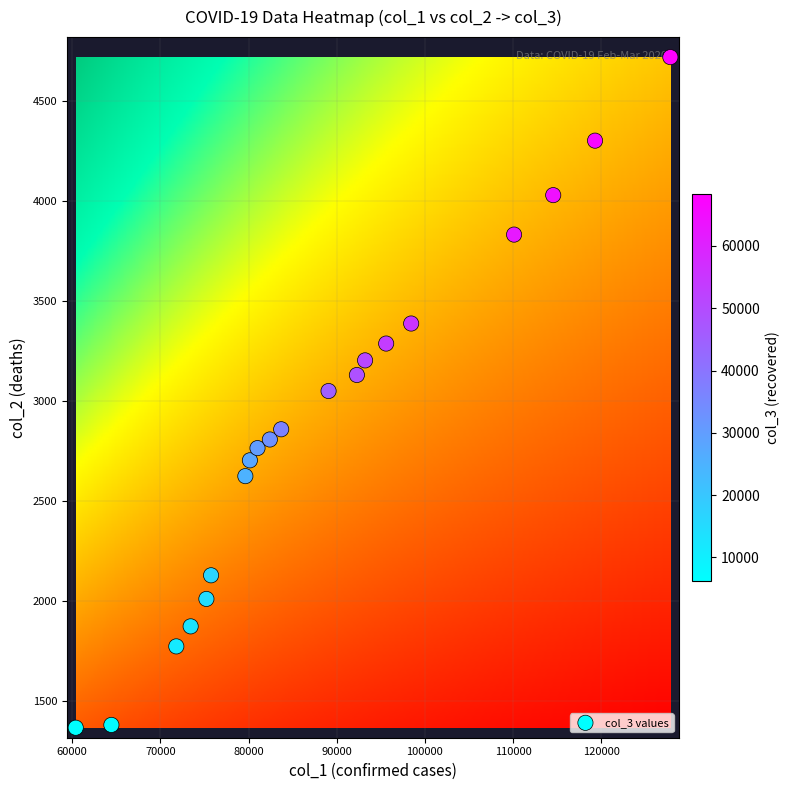

How many data points are displayed?

20